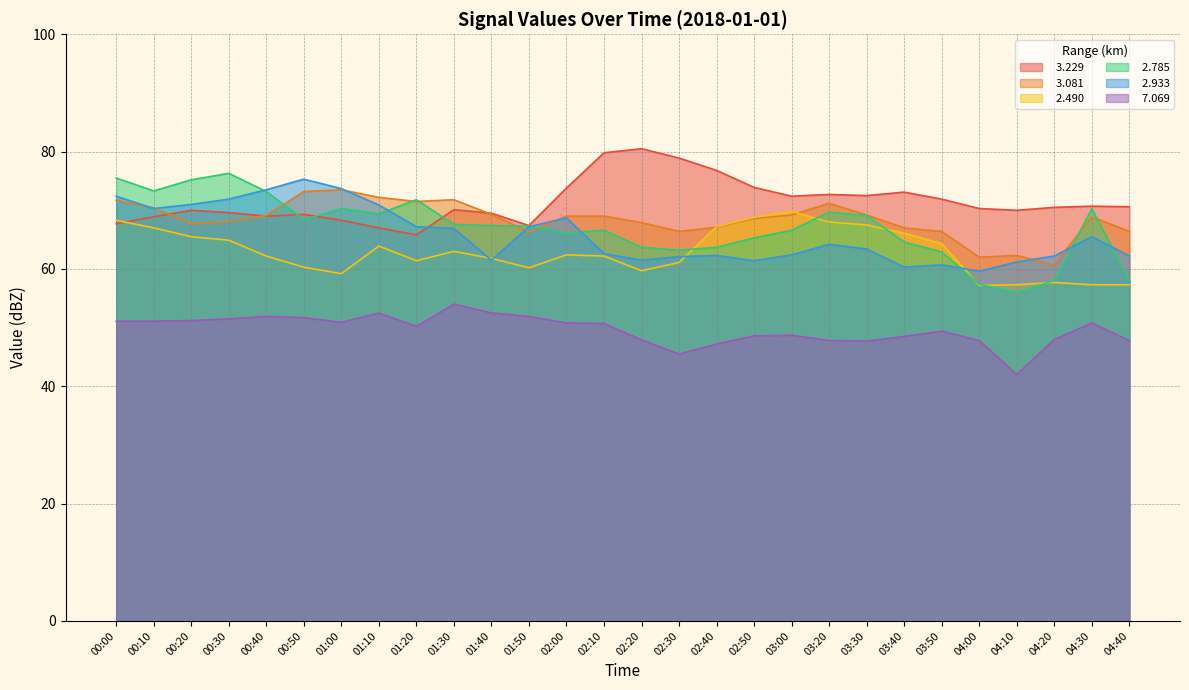

What is the label of the 9th point from the left?

01:20